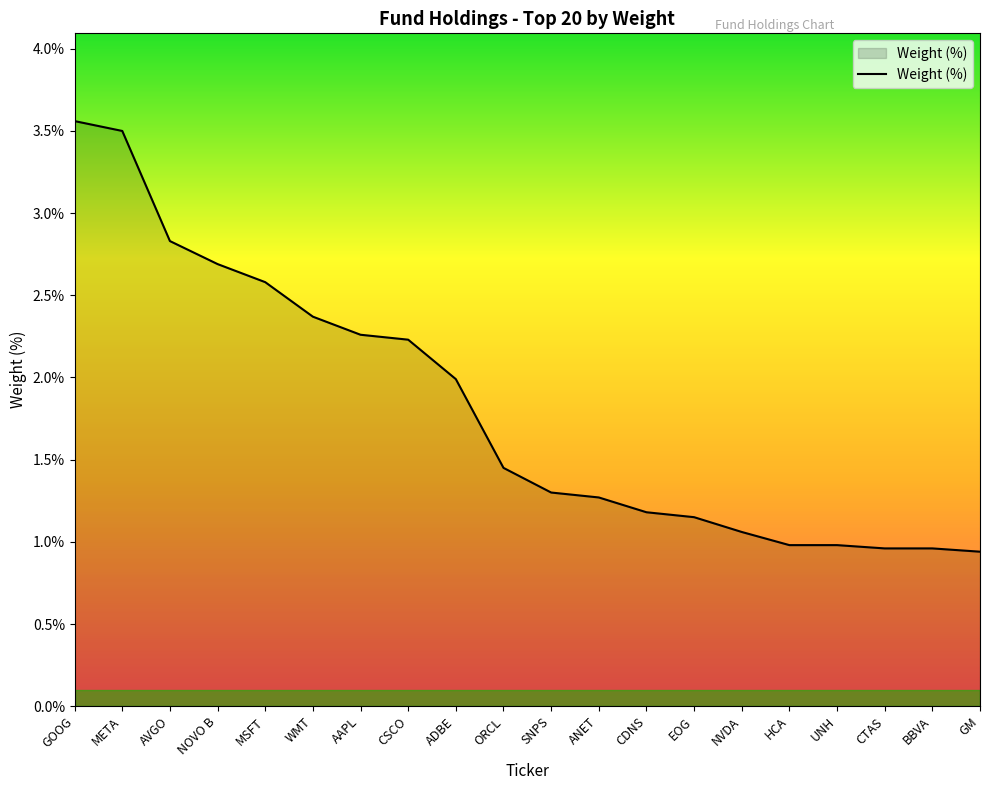

The value at MSFT is 2.6. True or false?

True